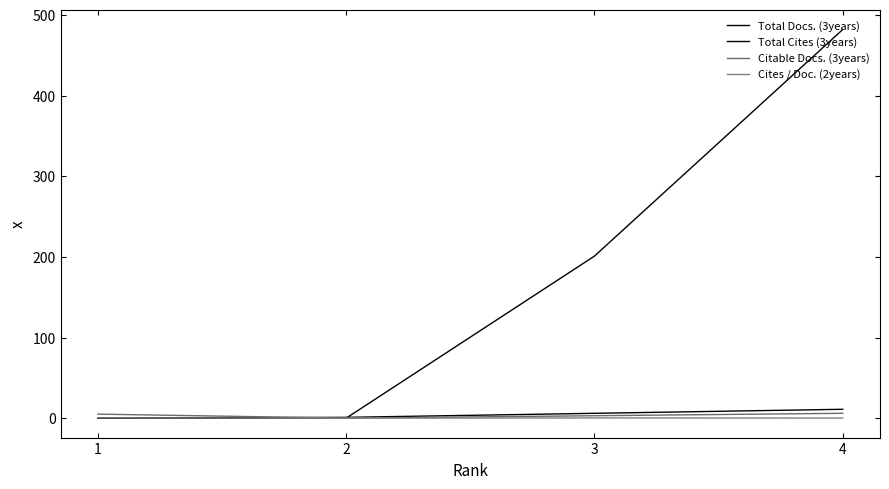

At how many categories does at least one series exceed 352?

1